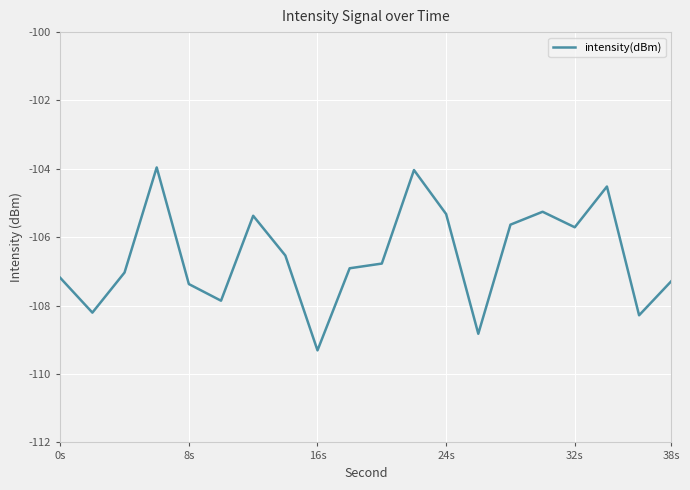

What is the minimum value shown in the chart?

-109.3